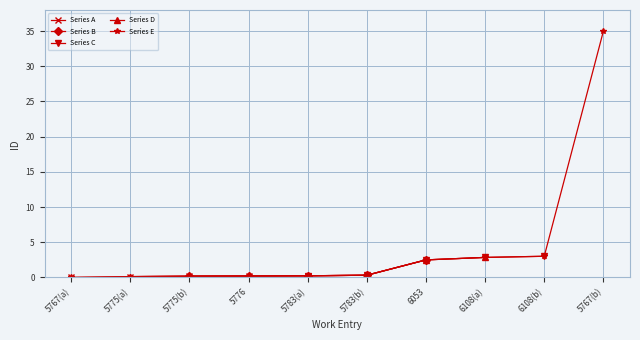

Reading left to right, extract all data points from this chart.

0.0	0.1	0.2	0.2	0.2	0.3	2.5	2.8	3.0	35.0